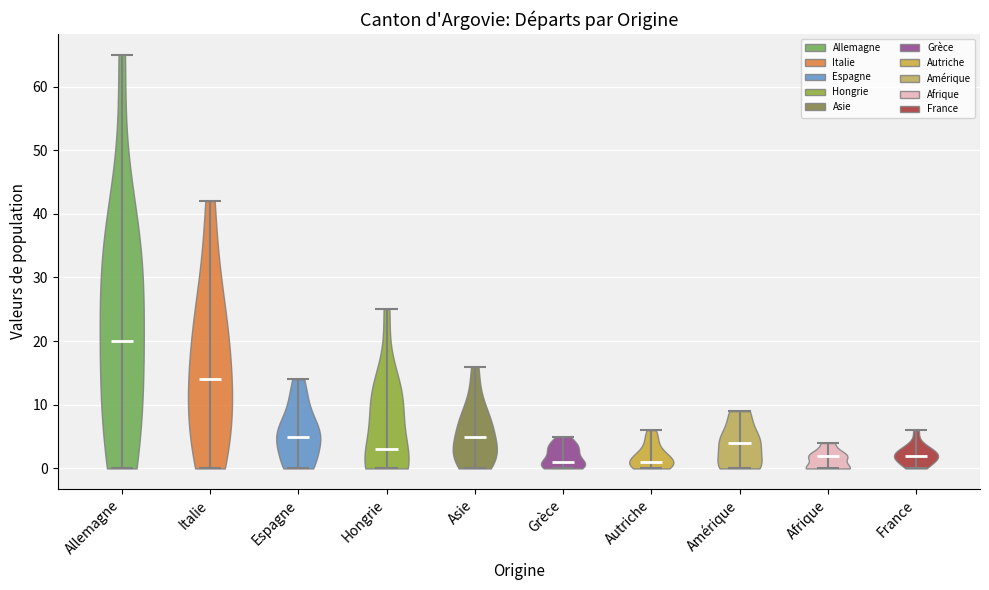

Reading left to right, read every violin against the y-axis: where its median line is, and the lowest and highest points it reaches. The values are not printed on the chart, so give them approximately, as read against the axis.

Allemagne: median line 20, lowest point 0, highest point 65
Italie: median line 14, lowest point 0, highest point 42
Espagne: median line 5, lowest point 0, highest point 14
Hongrie: median line 3, lowest point 0, highest point 25
Asie: median line 5, lowest point 0, highest point 16
Grèce: median line 1, lowest point 0, highest point 5
Autriche: median line 1, lowest point 0, highest point 6
Amérique: median line 4, lowest point 0, highest point 9
Afrique: median line 2, lowest point 0, highest point 4
France: median line 2, lowest point 0, highest point 6